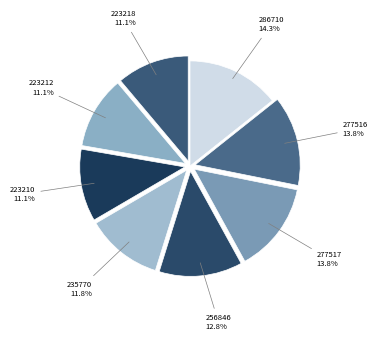

How many slices are in this pie chart?

8